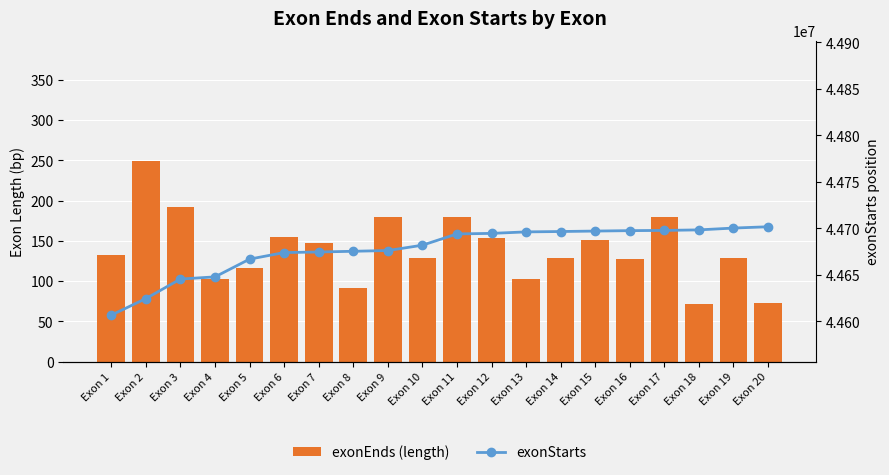

Reading right to left, transcribe all the data shown in this chart.

exonEnds (length): Exon 20=73	Exon 19=129	Exon 18=72	Exon 17=179	Exon 16=128	Exon 15=151	Exon 14=129	Exon 13=103	Exon 12=153	Exon 11=180	Exon 10=129	Exon 9=180	Exon 8=91	Exon 7=147	Exon 6=155	Exon 5=116	Exon 4=103	Exon 3=192	Exon 2=249	Exon 1=132
exonStarts: Exon 20=44701542	Exon 19=44700140	Exon 18=44698191	Exon 17=44697603	Exon 16=44697369	Exon 15=44696913	Exon 14=44696428	Exon 13=44696024	Exon 12=44694423	Exon 11=44693824	Exon 10=44681719	Exon 9=44675969	Exon 8=44675177	Exon 7=44674410	Exon 6=44673786	Exon 5=44666735	Exon 4=44647656	Exon 3=44645326	Exon 2=44624316	Exon 1=44606521